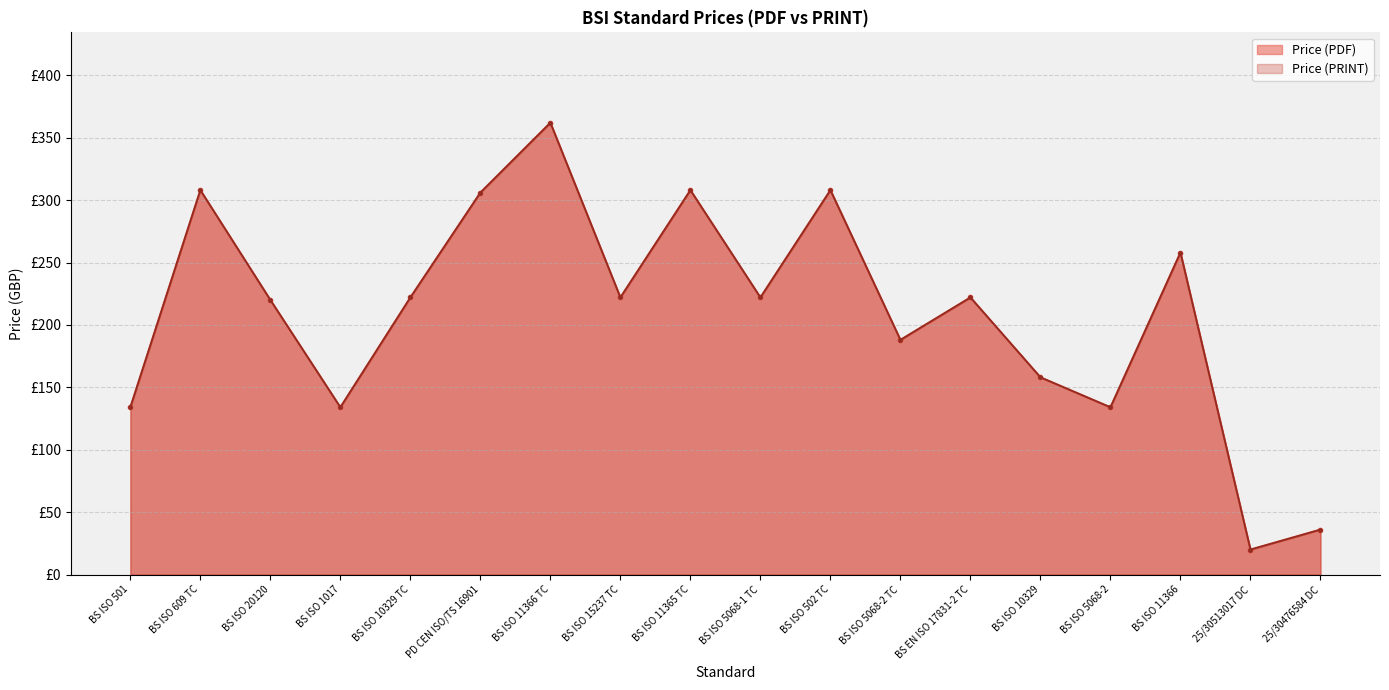

At which category is the sum across all series the highest?

BS ISO 11366 TC